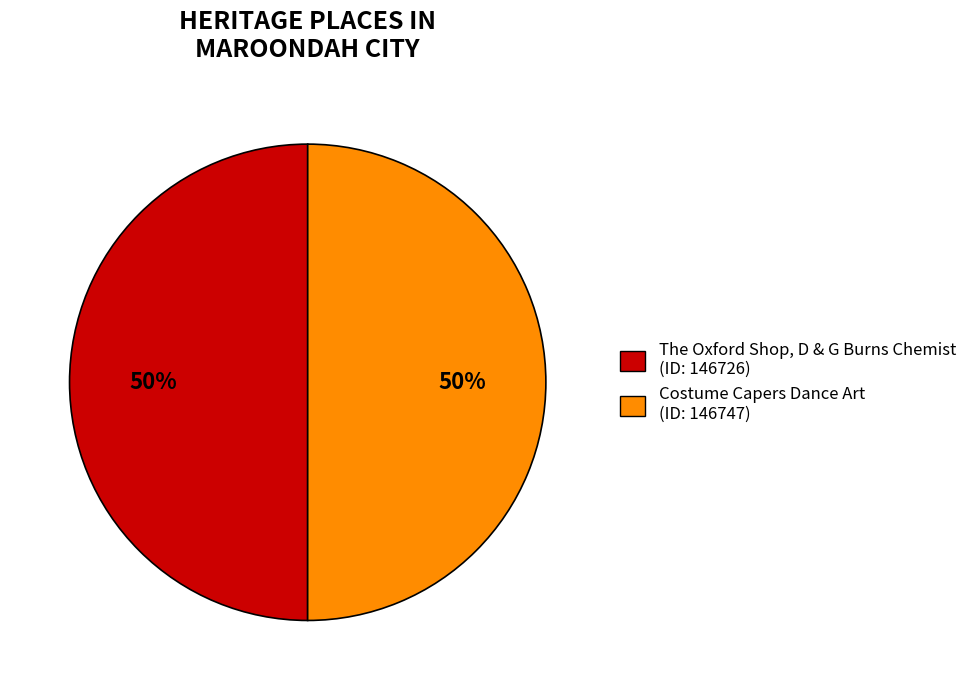

Is the sum of The Oxford Shop, D & G Burns Chemist and Costume Capers Dance Art greater than half?

Yes